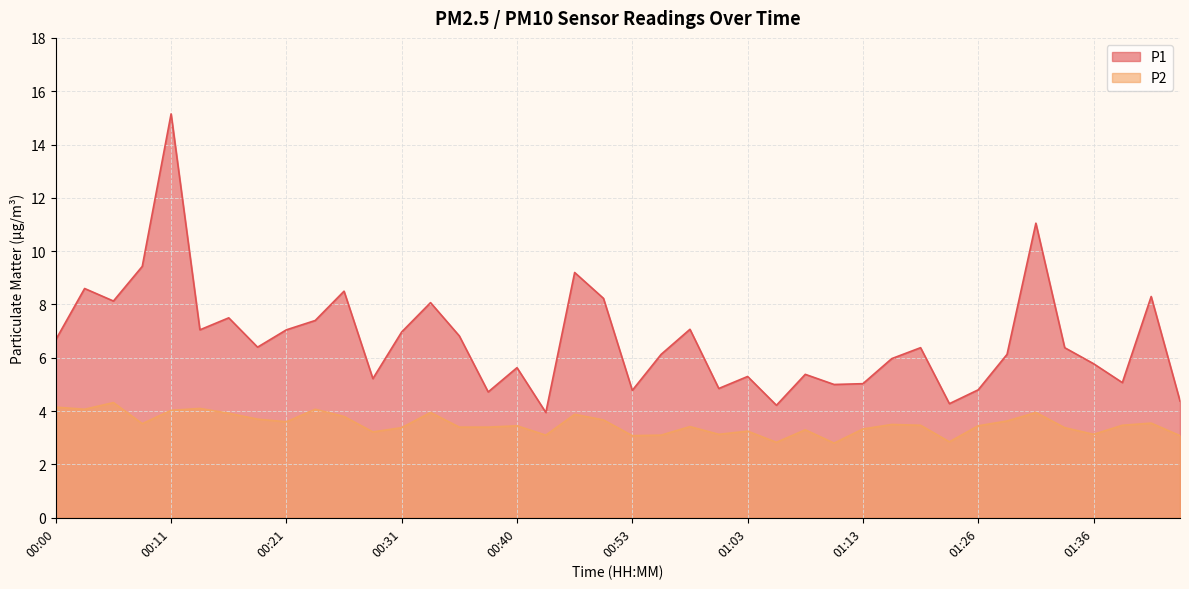

Between 01:05 and 01:31, which series saw the biggest shift?

P1